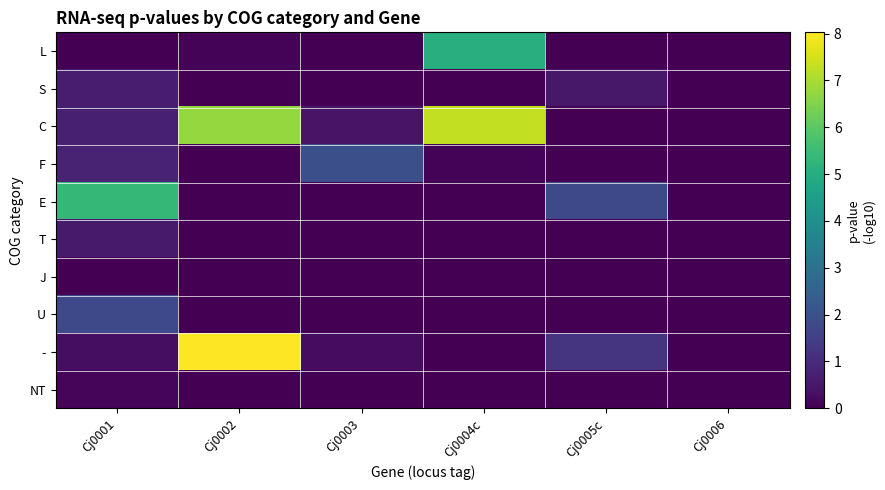

At how many categories does at least one series exceed 6?

2